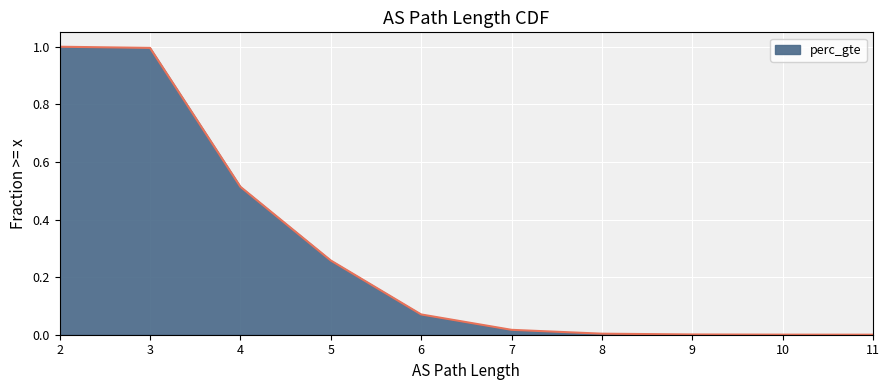

What is the difference between the maximum and second lowest values?

1.0